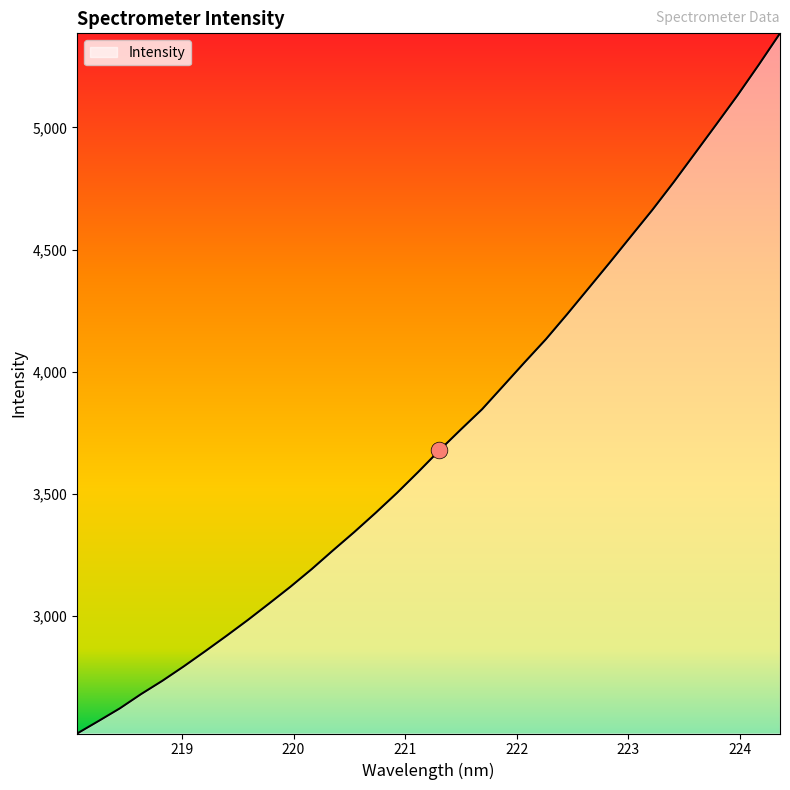

What is the greatest value displayed?

5385.2